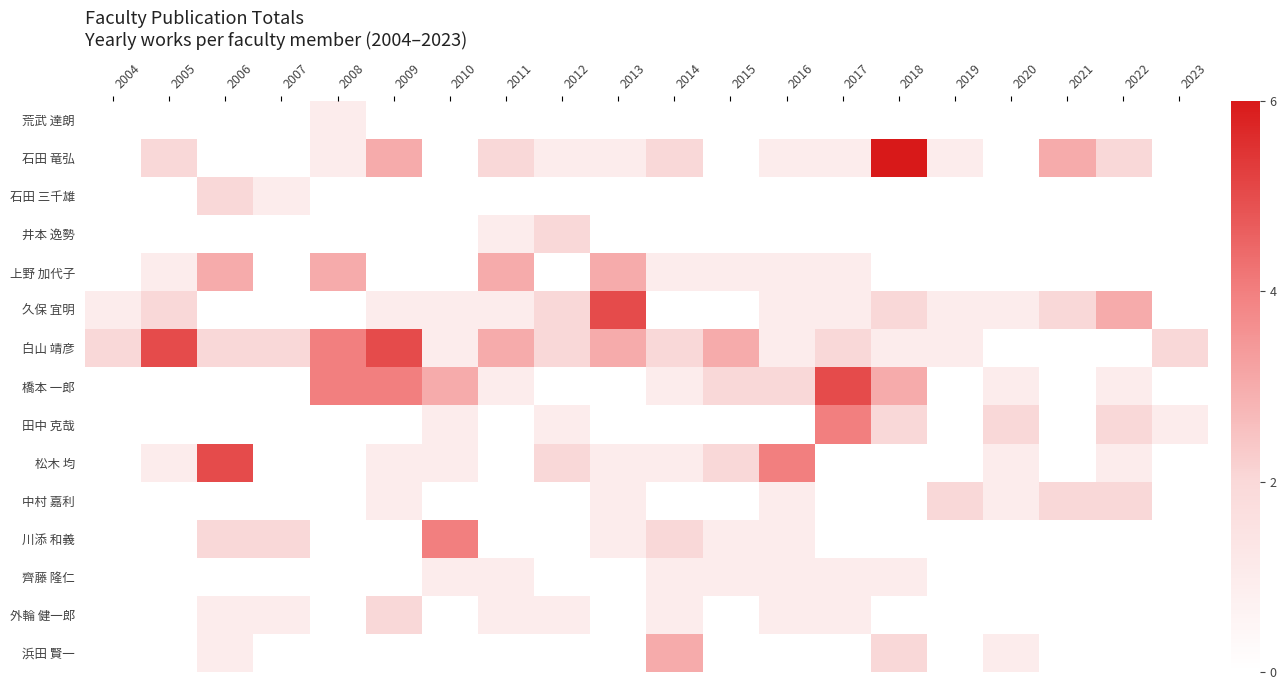

How many distinct data groups are displayed?

15